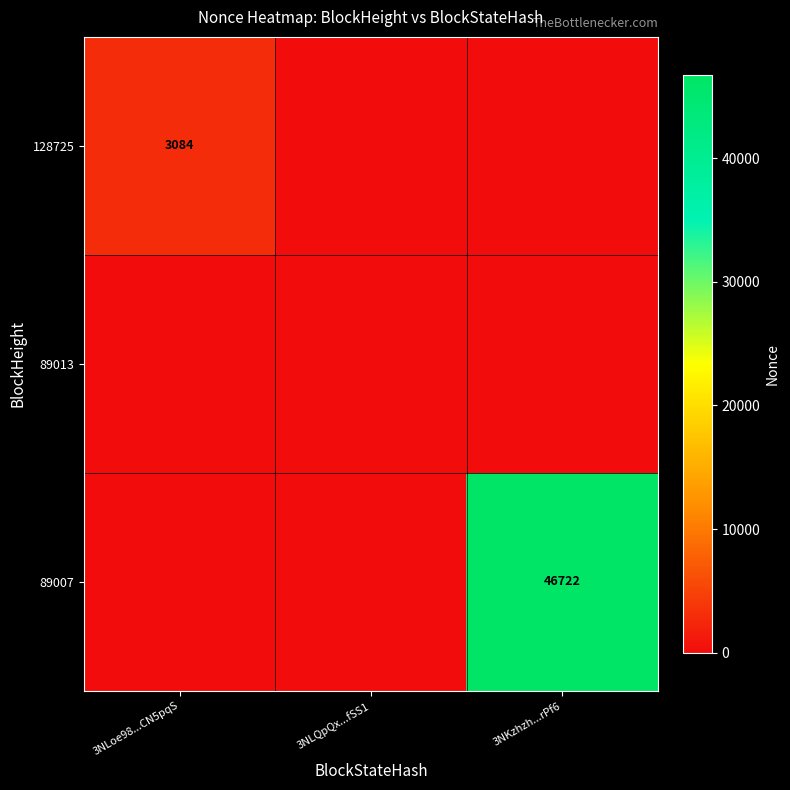

Is it true that 128725 equals 5205 at 3NLoe98...CN5pqS?

False